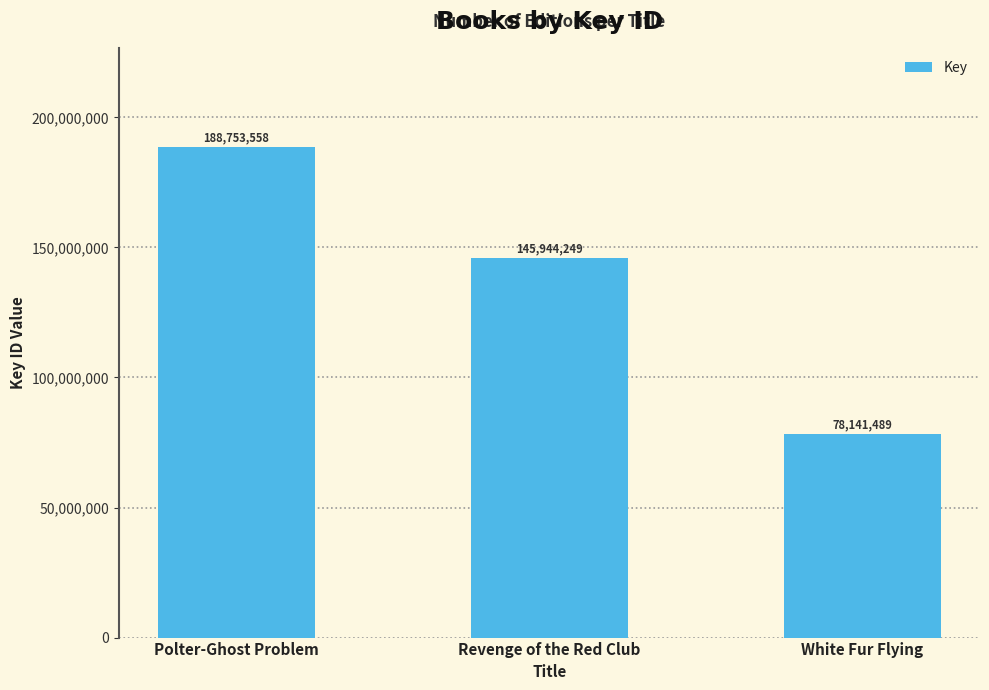

Reading right to left, what are all the values shown in this chart?

White Fur Flying=78141489	Revenge of the Red Club=145944249	Polter-Ghost Problem=188753558